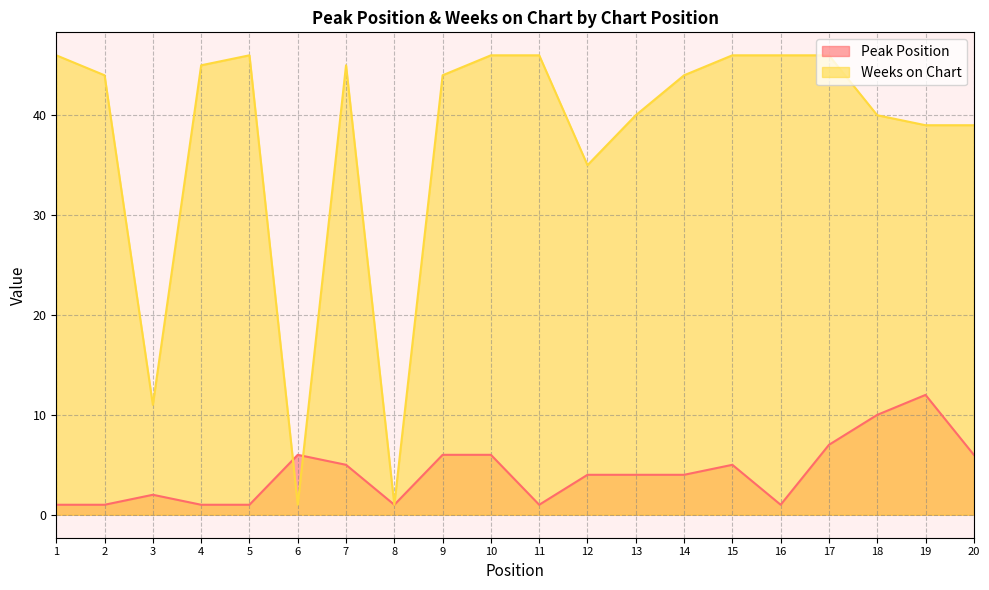

What is the difference between the Peak Position values at 6 and 19?

6